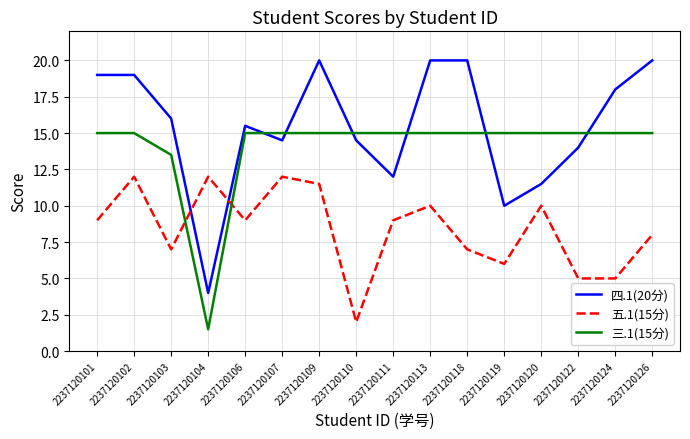

What is the approximate value of 四.1(20分) at 2237120119?

10.0